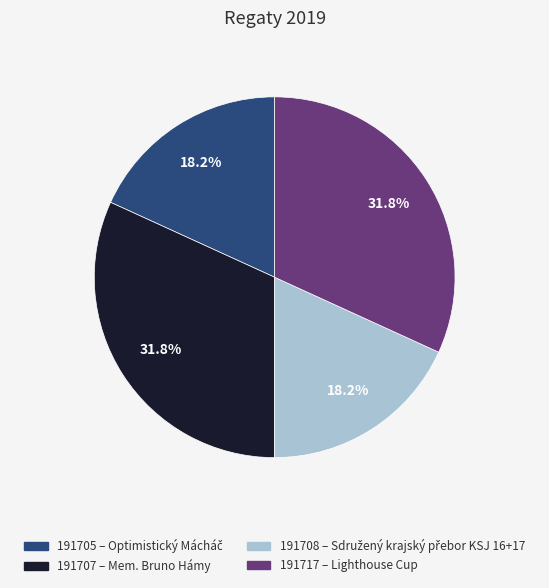

Does 191708 account for over 50% of the chart?

No